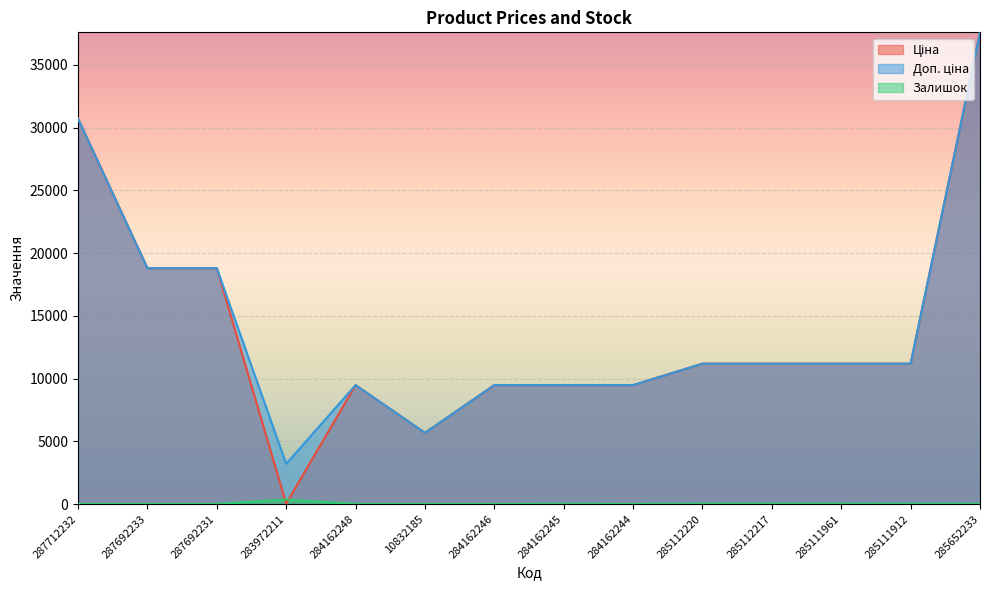

Reading left to right, list all the values displayed in this chart.

Ціна: 287712232=30717.1	287692233=18796.8	287692231=18796.8	283972211=32.0	284162248=9480.1	10832185=5673.8	284162246=9480.1	284162245=9480.1	284162244=9480.1	285112220=11188.2	285112217=11188.2	285111961=11188.2	285111912=11188.2	285652233=37593.6
Доп. ціна: 287712232=30717.1	287692233=18796.8	287692231=18796.8	283972211=3205.0	284162248=9480.1	10832185=5673.8	284162246=9480.1	284162245=9480.1	284162244=9480.1	285112220=11188.2	285112217=11188.2	285111961=11188.2	285111912=11188.2	285652233=37593.6
Залишок: 287712232=0.0	287692233=0.0	287692231=0.0	283972211=360.0	284162248=0.0	10832185=2.0	284162246=0.0	284162245=8.0	284162244=2.0	285112220=17.0	285112217=17.0	285111961=17.0	285111912=15.0	285652233=13.0